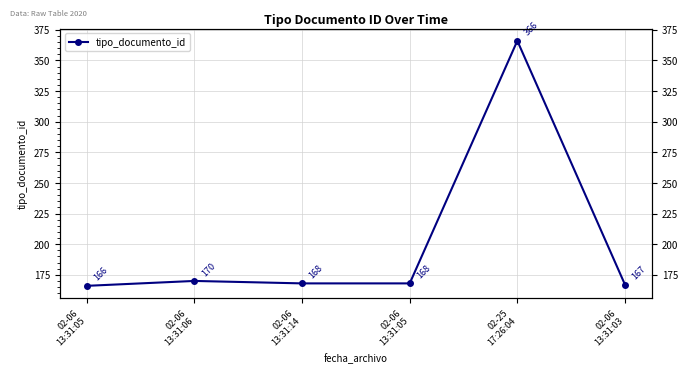

What is the difference between the values at 02-06
13:31:05 and 02-06
13:31:03?

1